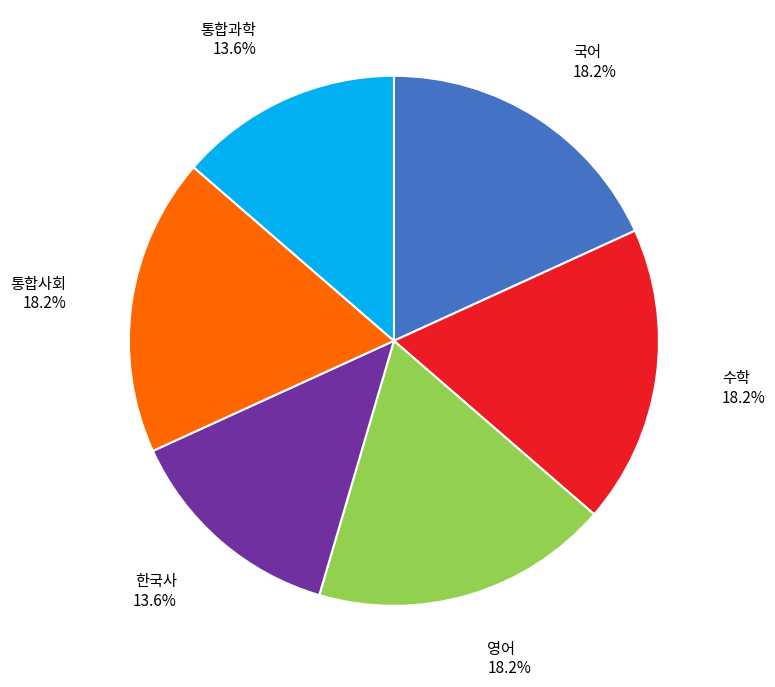

Does any single category account for the majority?

No